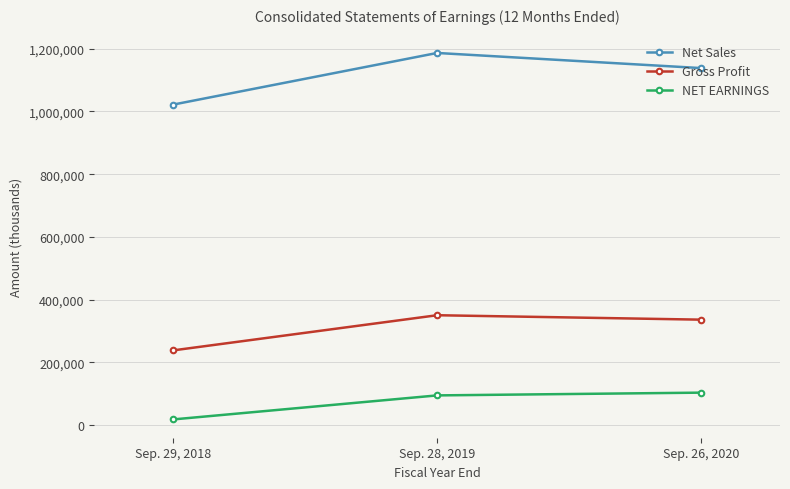

Where does the Net Sales series first go above 1138265?

Sep. 28, 2019